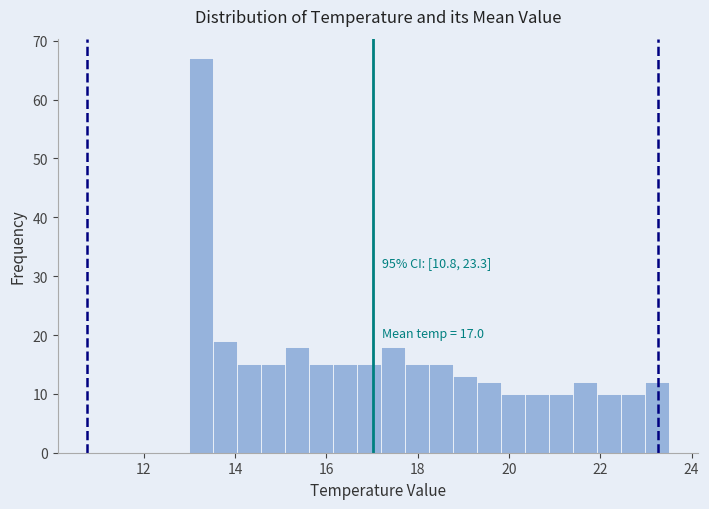

Read against the x-axis, roughly where is the centre of the tallest bar?

13.2